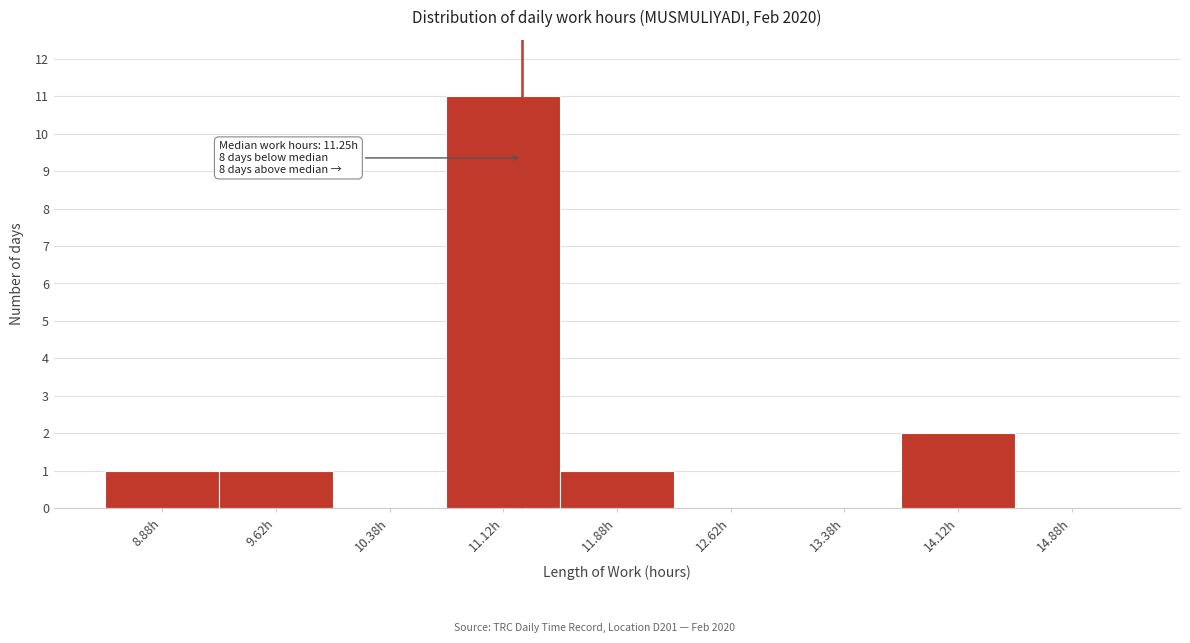

Which range on the x-axis has the tallest bar?

10.75 to 11.50